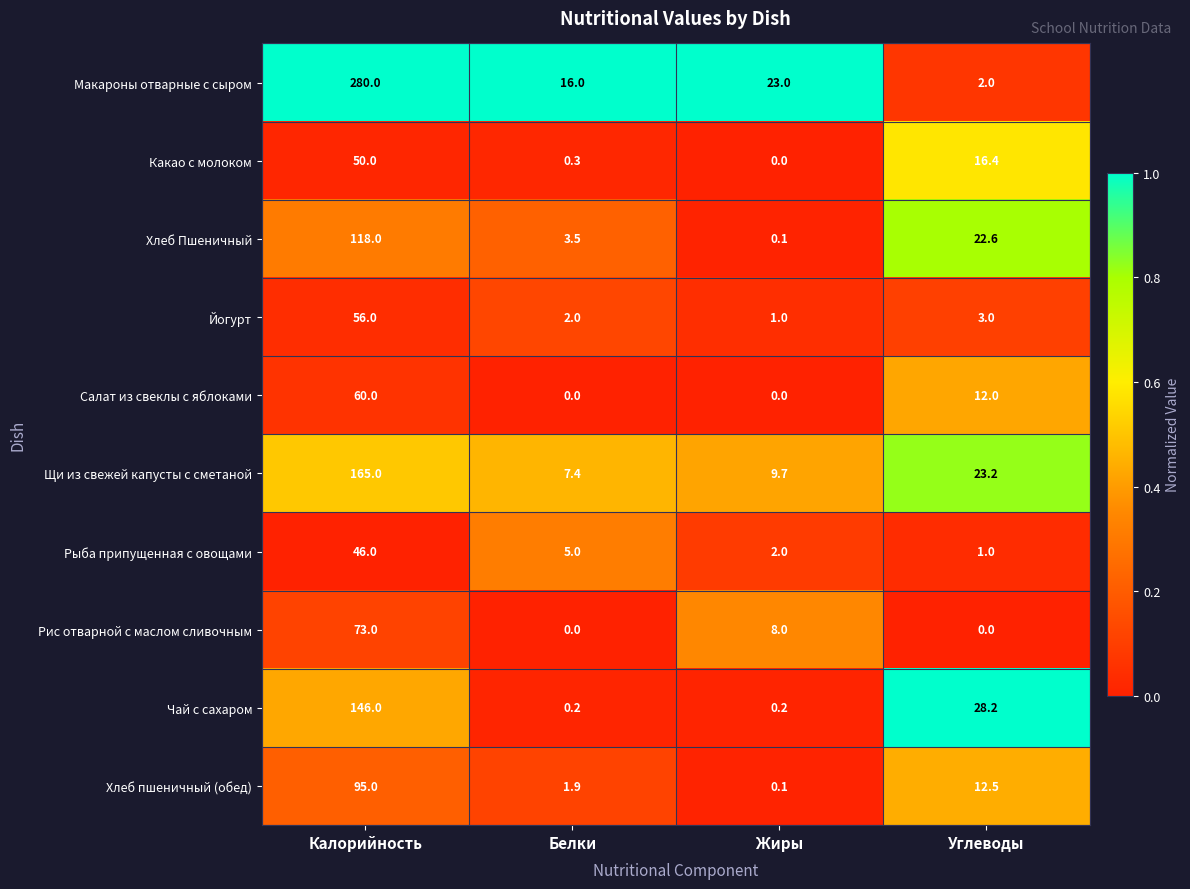

True or false: Щи из свежей капусты с сметаной has a value of 4.8 at Жиры.

False